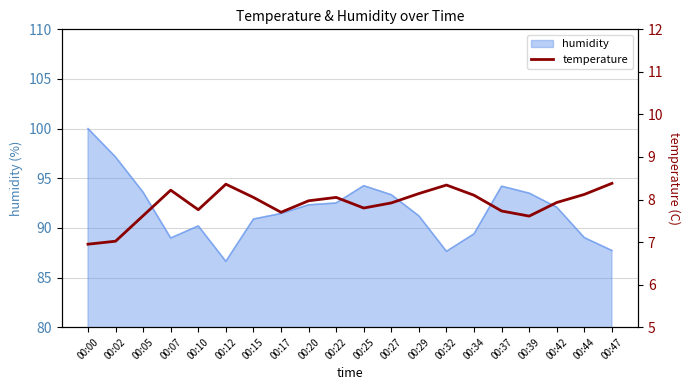

Is it true that the value at 00:02 is 7.0?

True